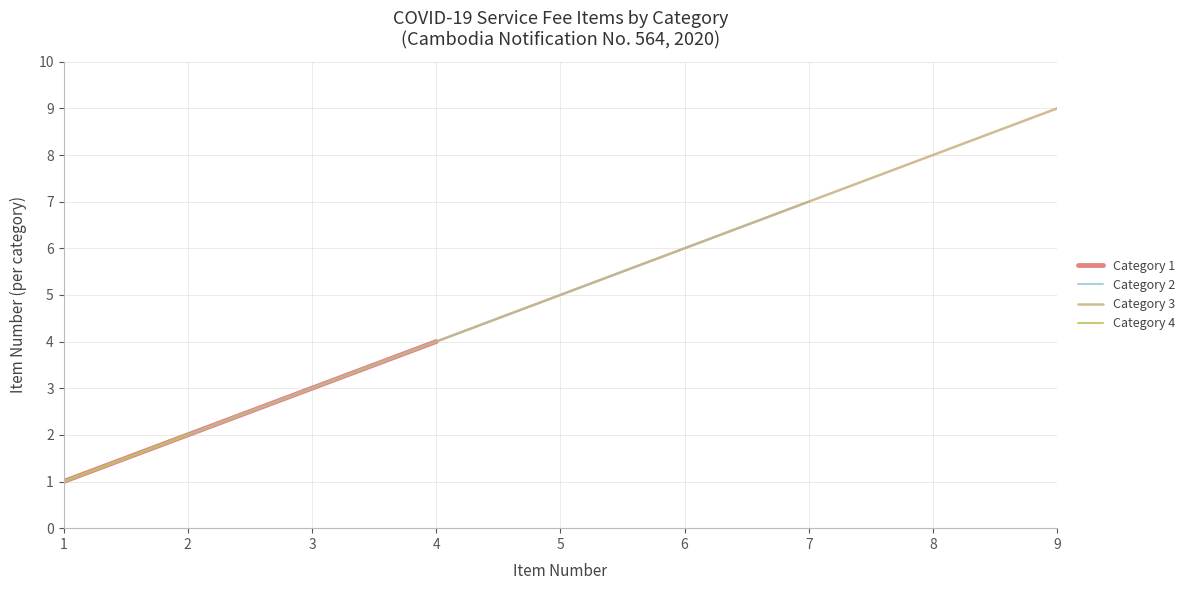

The value of Category 3 at 3 is 1.6. True or false?

False